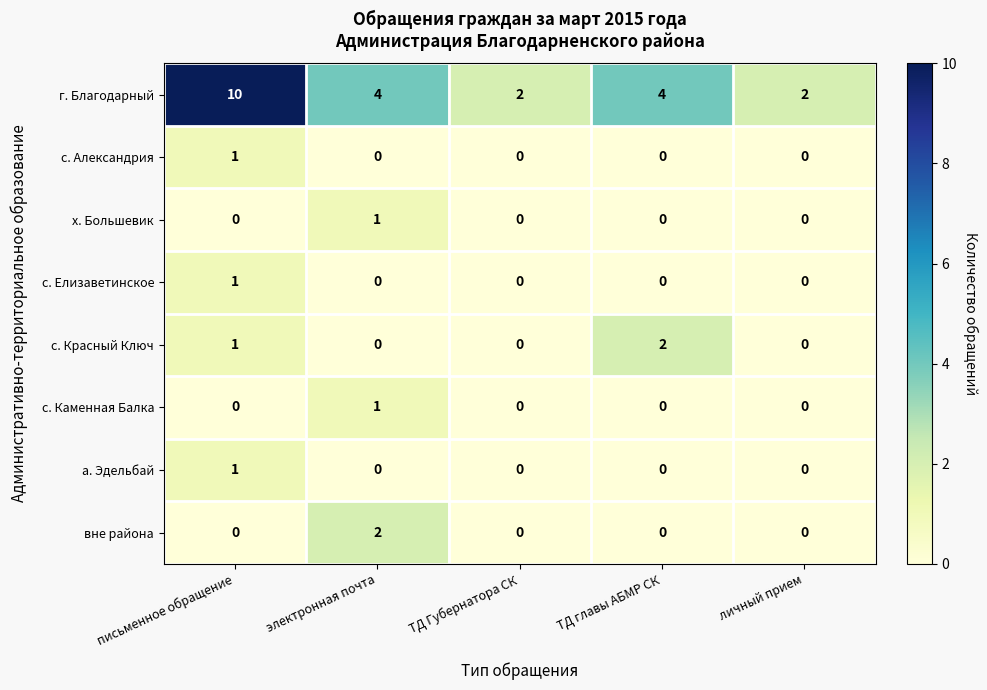

What is the difference between the highest and lowest values at письменное обращение?

10